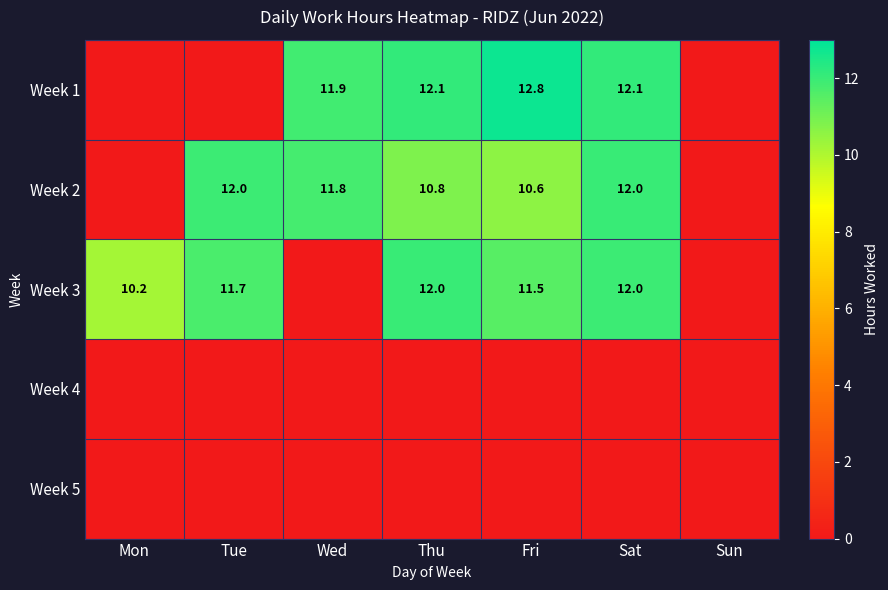

What is the difference between the Week 2 values at Sat and Thu?

1.2